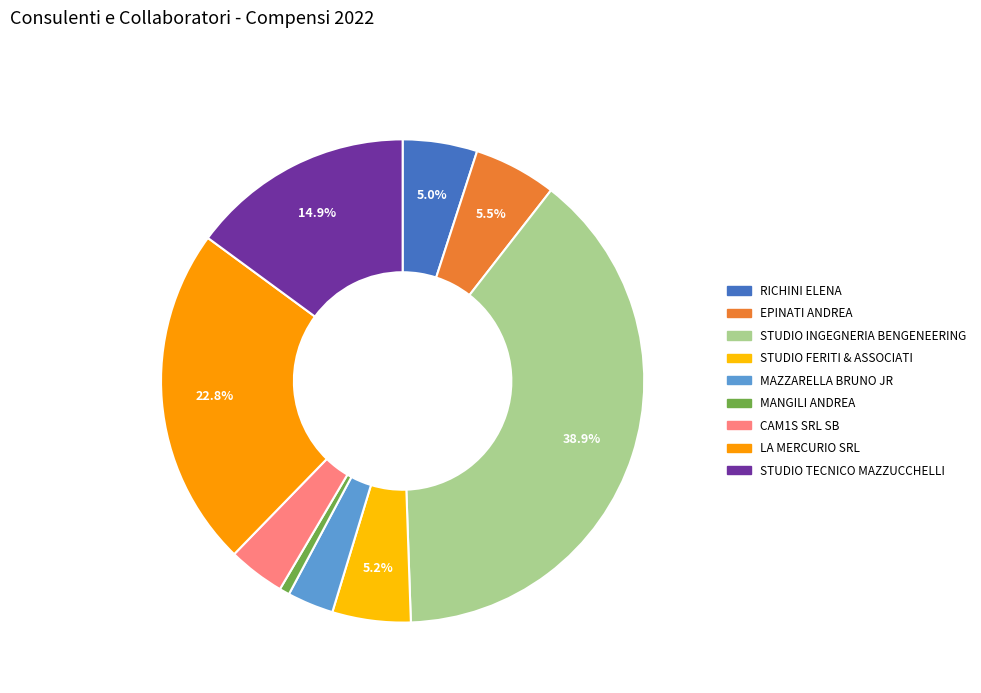

What is the largest slice in the pie chart?

STUDIO INGEGNERIA
BENGENEERING